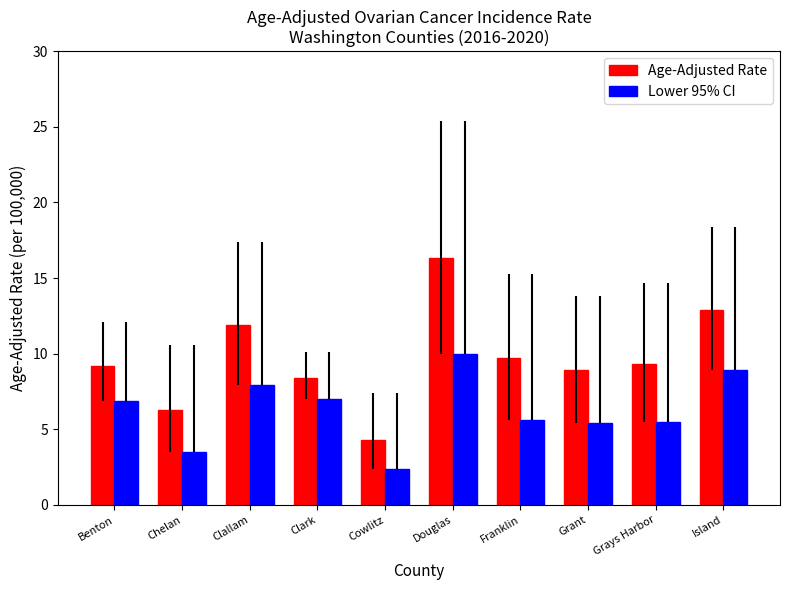

The value of Lower 95% CI at Grays Harbor is 2.8. True or false?

False